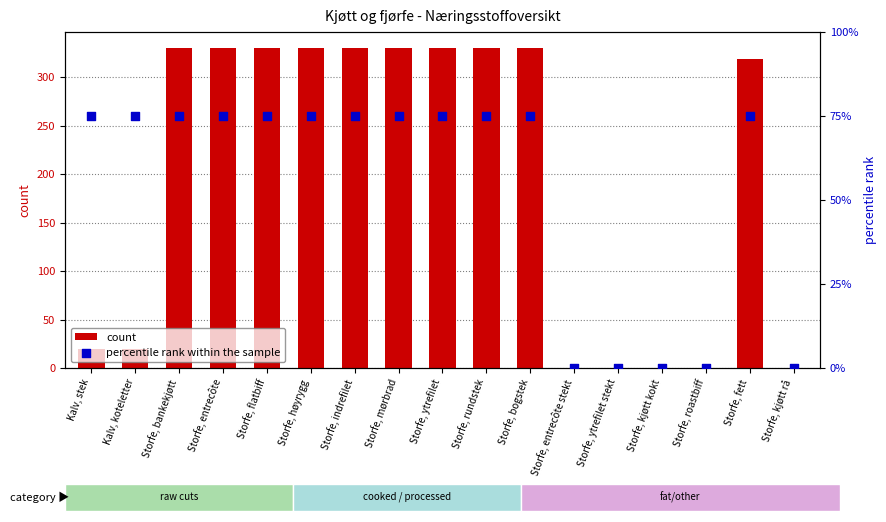

Which series has the widest spread of Y values?

count